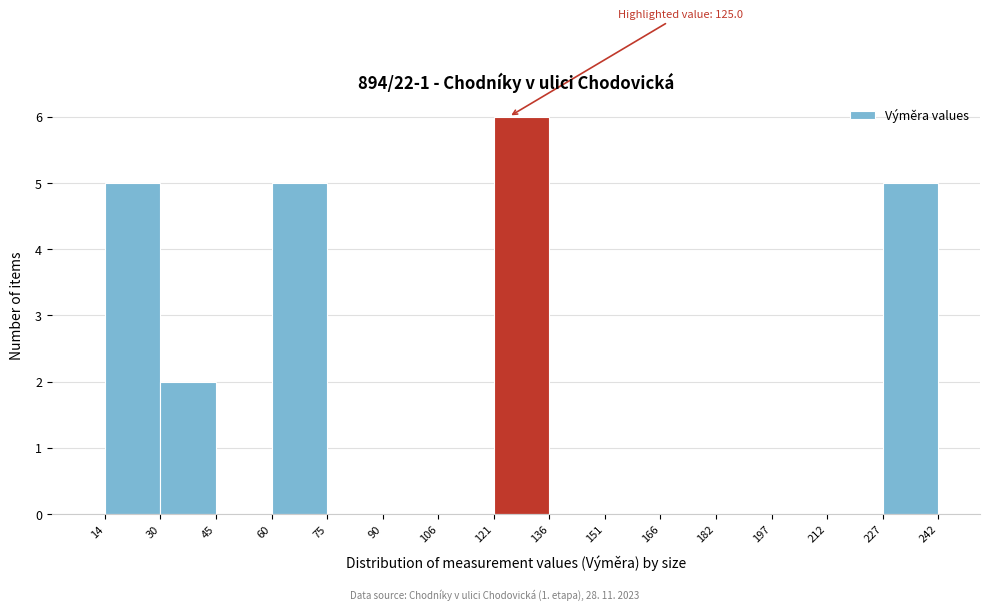

Which range on the x-axis has the tallest bar?

121 to 136